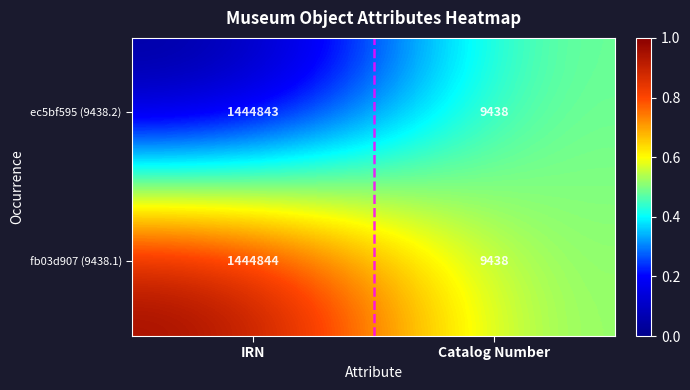

Reading left to right, what are all the values shown in this chart?

ec5bf595 (9438.2): 1444843	9438
fb03d907 (9438.1): 1444844	9438